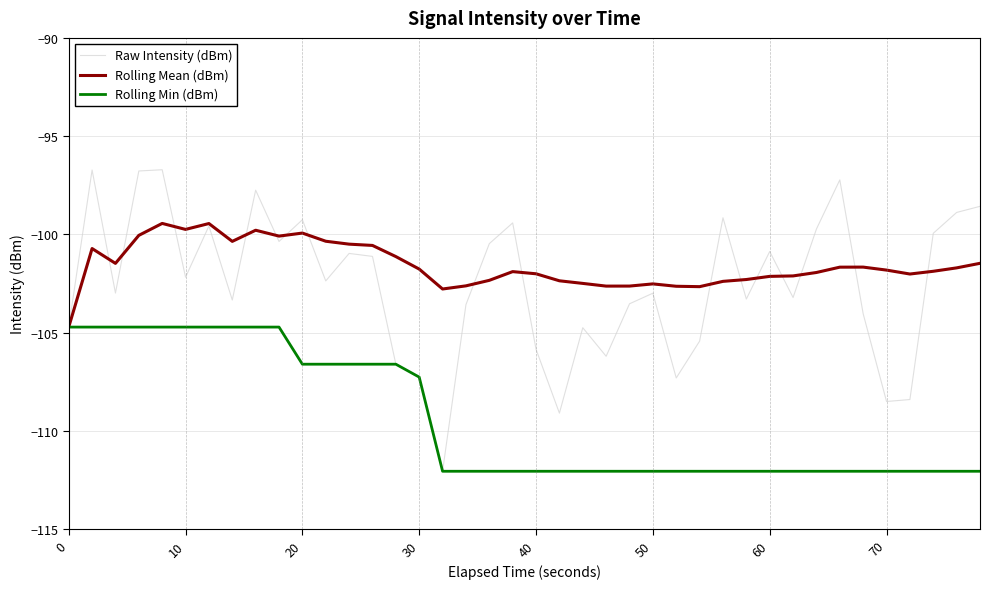

What are all the series names shown in the legend?

Raw Intensity (dBm), Rolling Mean (dBm), Rolling Min (dBm)